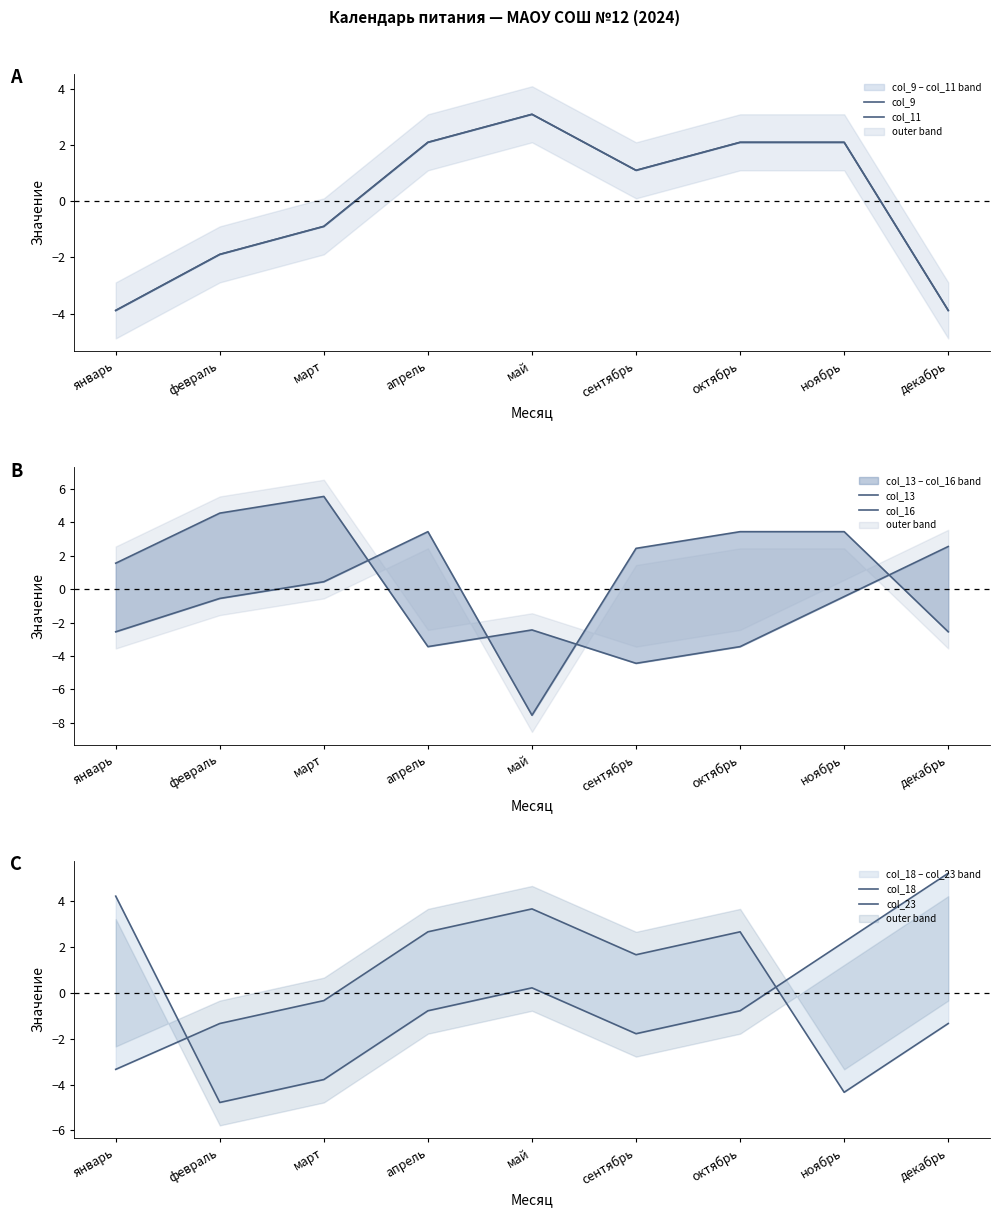

What is the difference between the maximum and minimum values in the col_13 series?

11.0